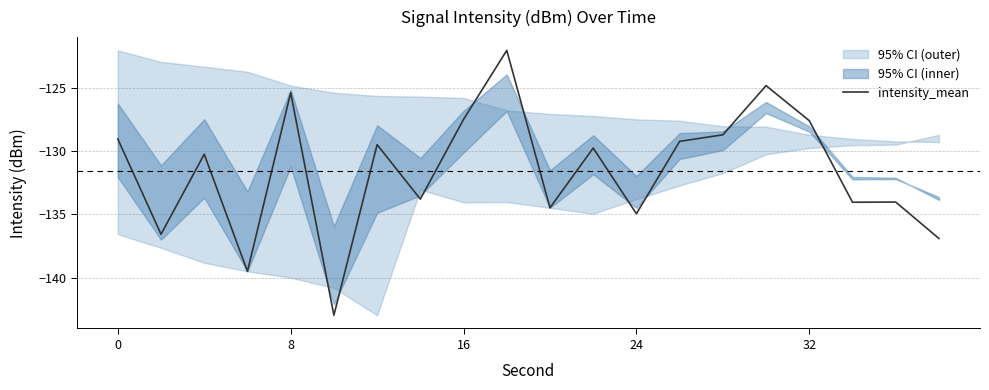

What is the maximum value for intensity_mean?

-122.1